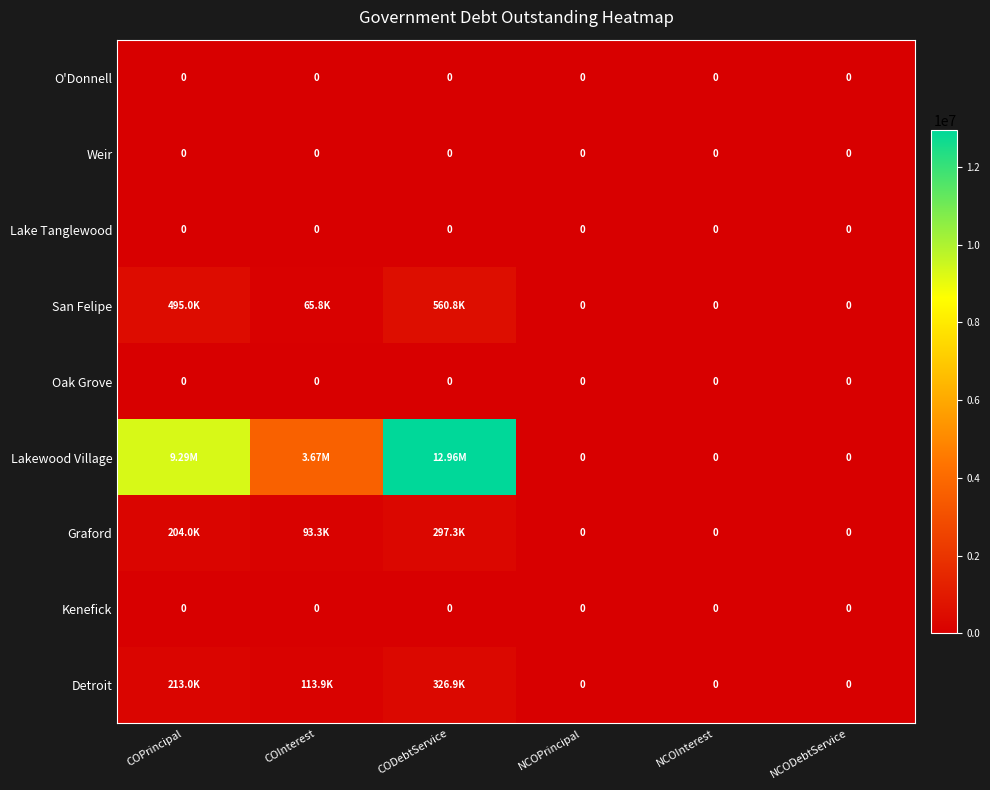

What is the difference between the maximum and minimum values in the Lakewood Village series?

12955675.0